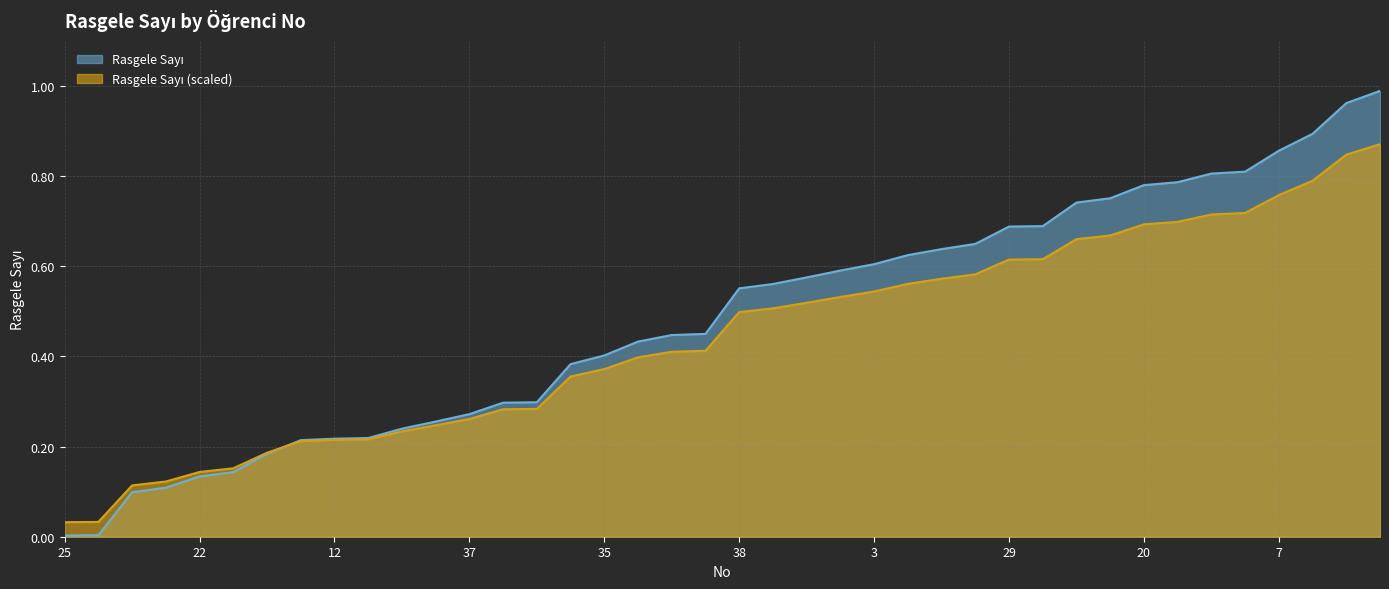

What is the difference between the values at 24 and 10?

0.2